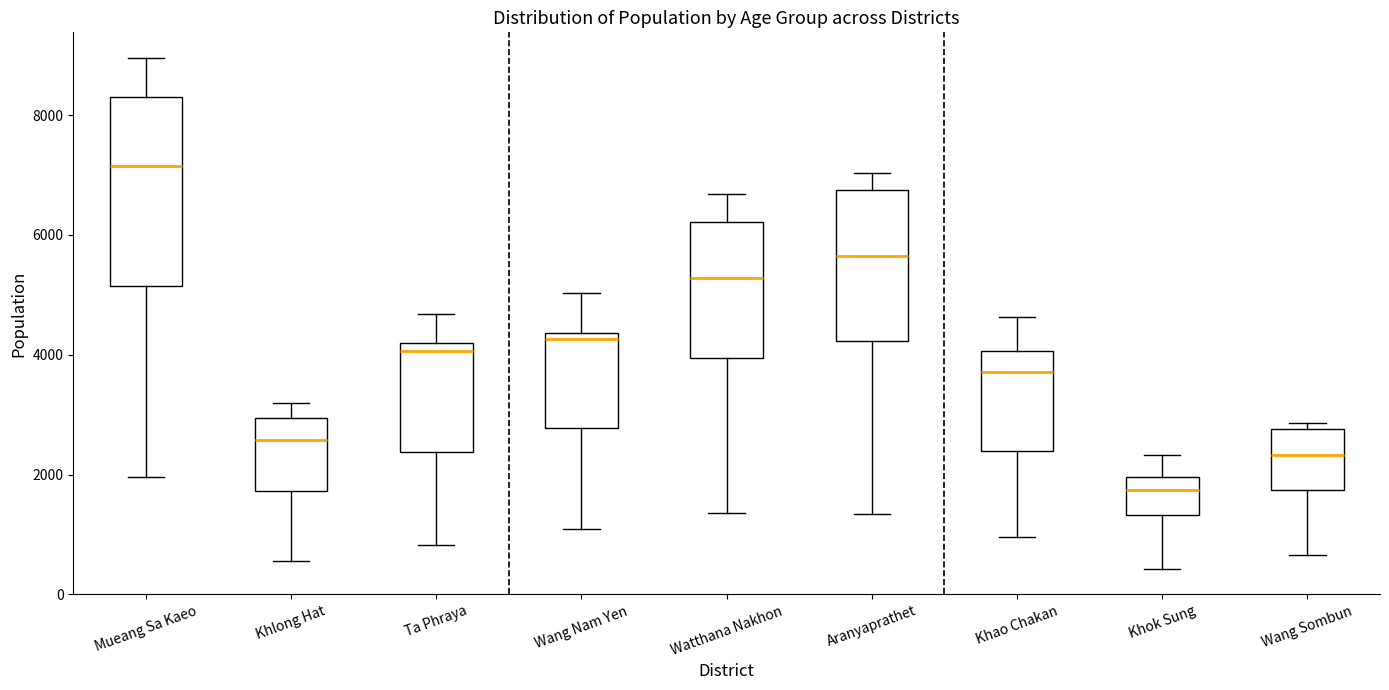

Comparing the boxes themselves (not the whiskers), which one is the tallest?

Mueang Sa Kaeo